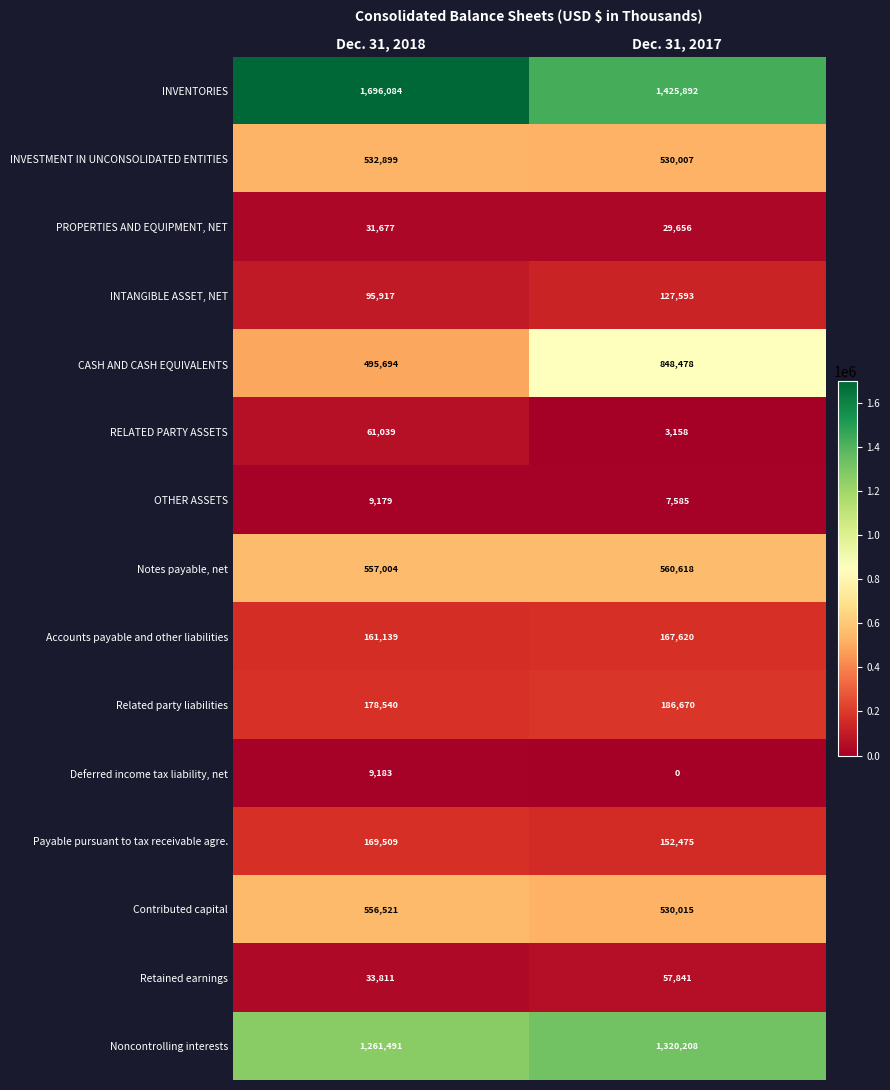

Which label corresponds to the largest value in the chart?

Dec. 31, 2018